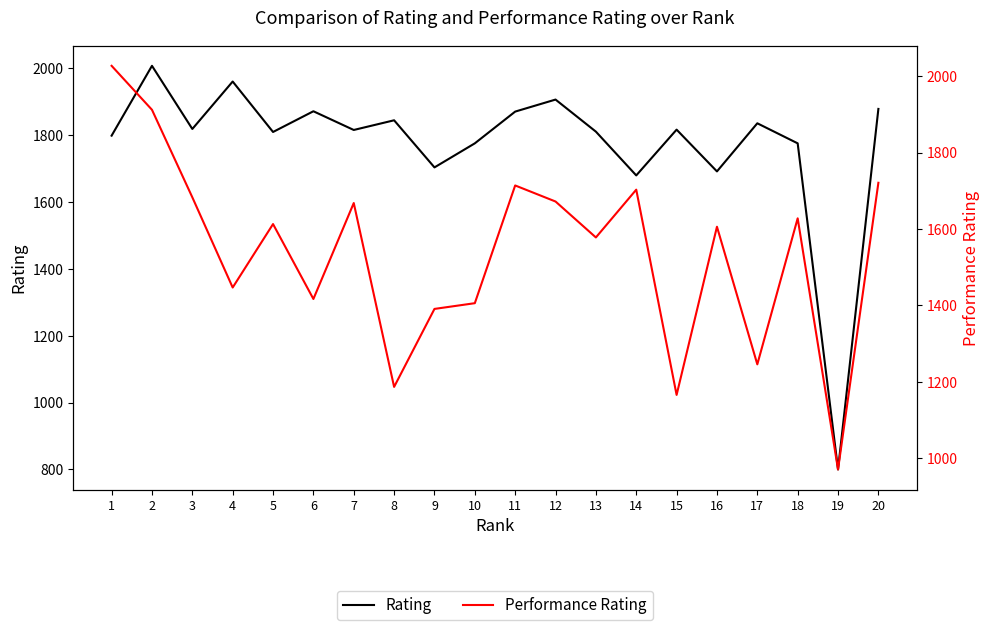

What are all the series names shown in the legend?

Rating, Performance Rating